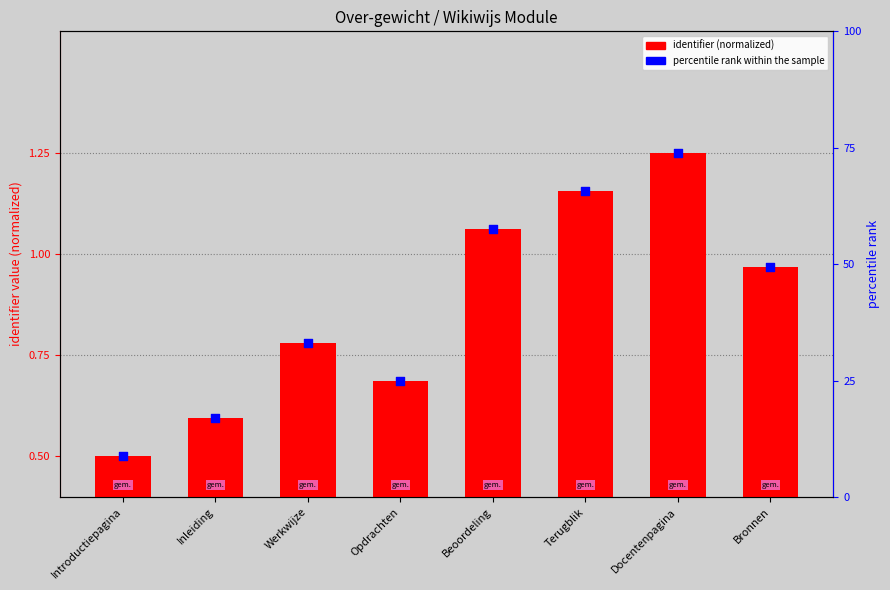

Which series reaches the minimum Y coordinate?

identifier (normalized)